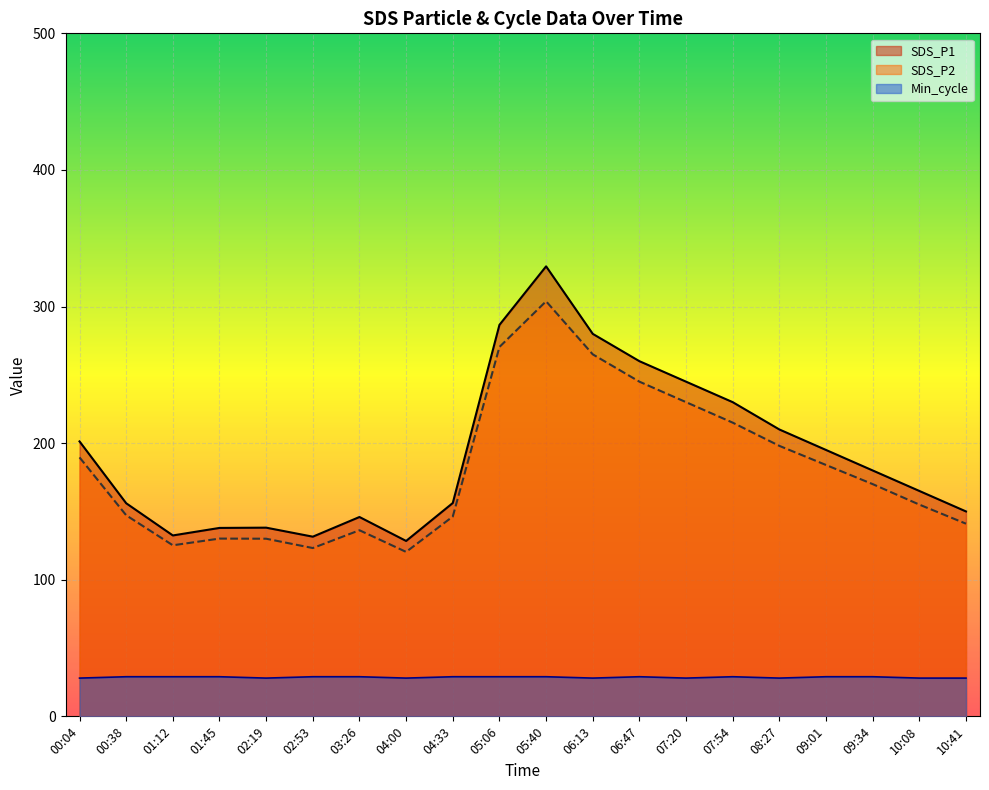

True or false: SDS_P2 and Min_cycle intersect in this chart.

False